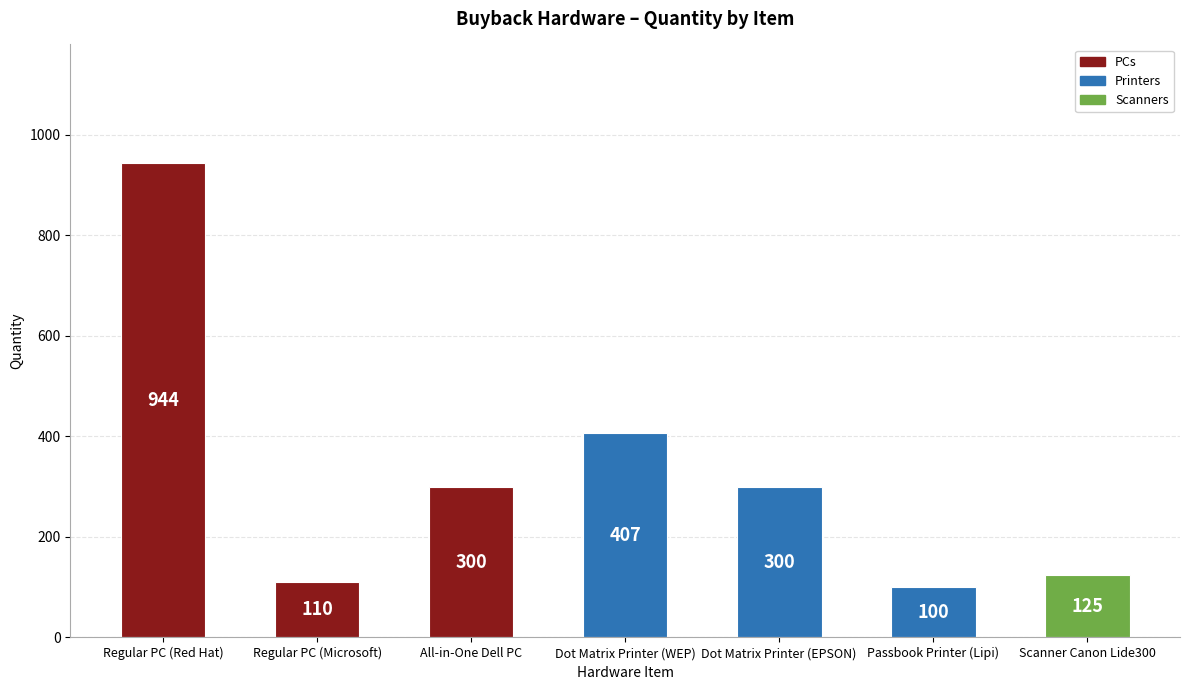

What is the change in value from Passbook Printer (Lipi) to Scanner Canon Lide300?

+25